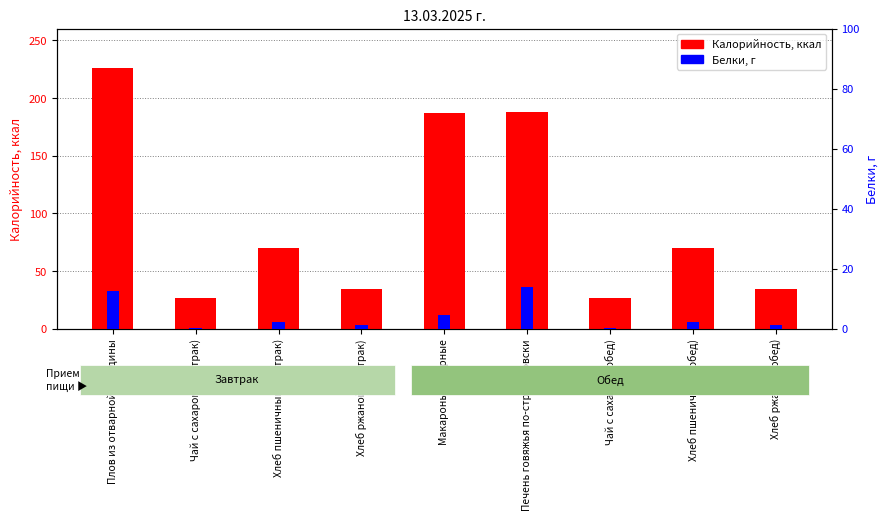

What is the value of the Калорийность bar at the 9th from the left?

34.2